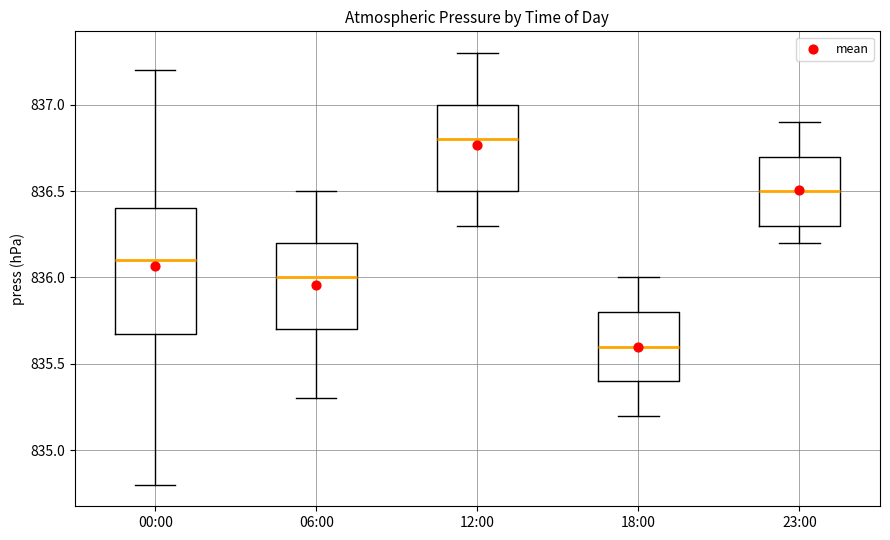

Which box's median line is the highest?

12:00